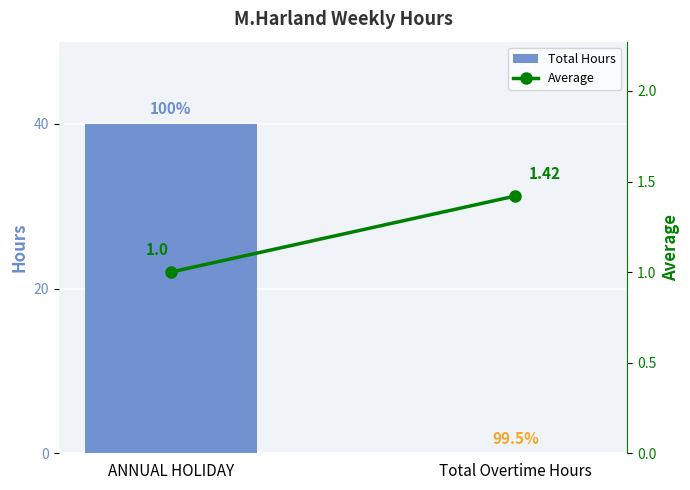

Reading left to right, extract all data points from this chart.

Total Hours: ANNUAL HOLIDAY=40.0	Total Overtime Hours=0.0
Average: ANNUAL HOLIDAY=1.0	Total Overtime Hours=1.4